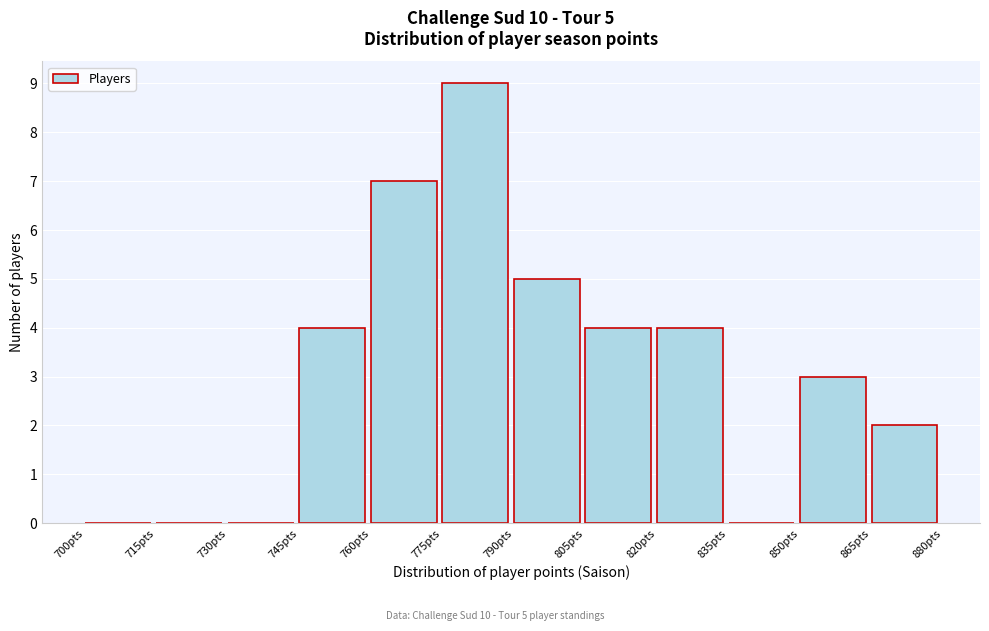

Which range on the x-axis has the tallest bar?

775 to 790